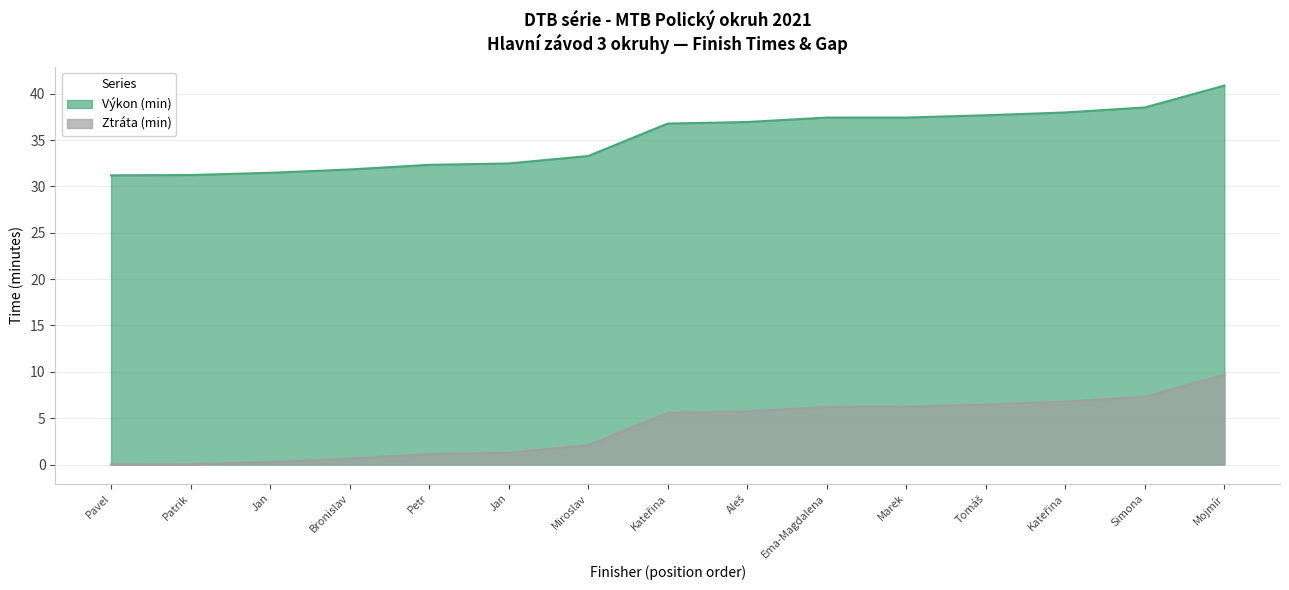

Which series has the largest total across all categories?

Výkon (min)